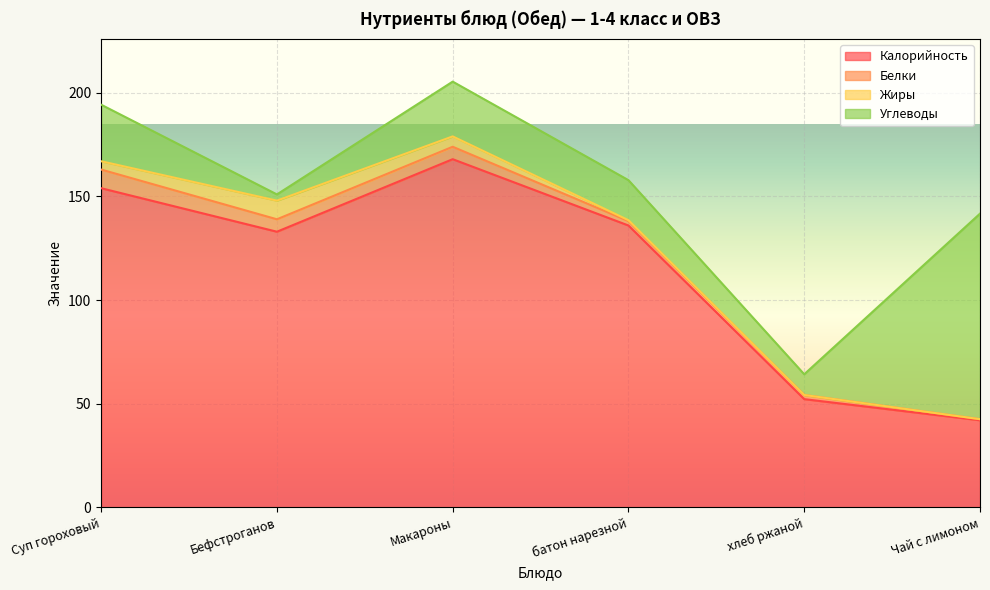

What is the label of the 1st point from the left?

Суп гороховый